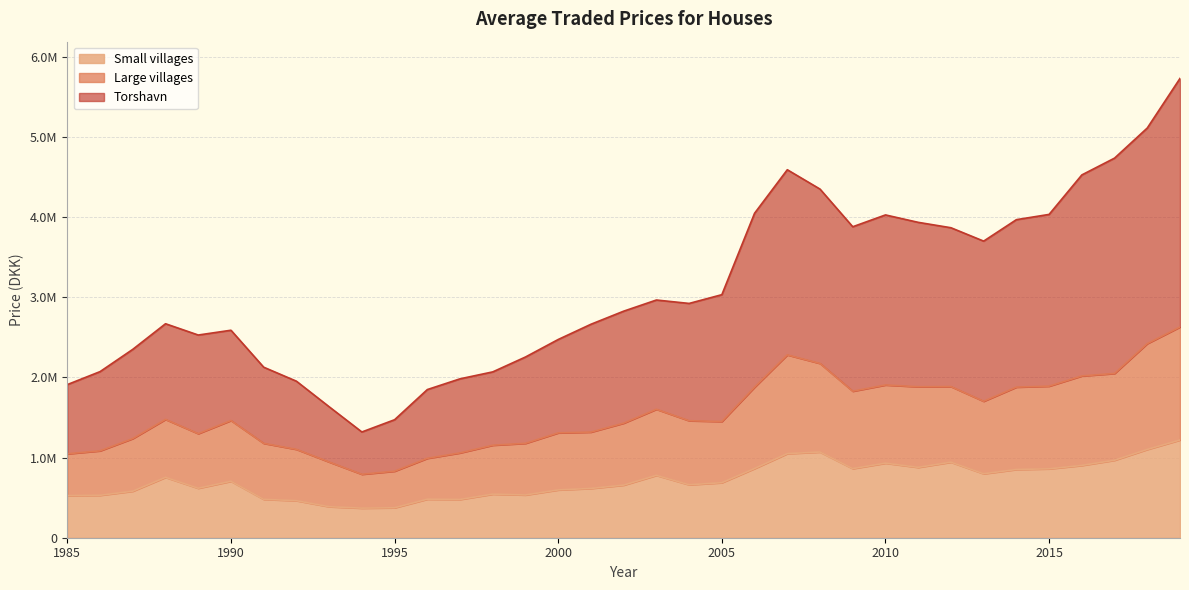

Where does the Torshavn series first go above 2826396?

2003